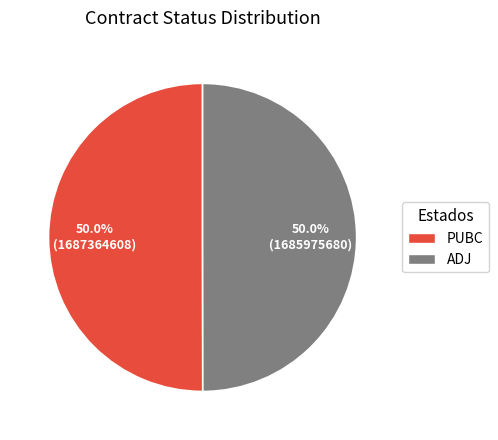

What percentage is the ADJ slice, to the nearest percent?

50%